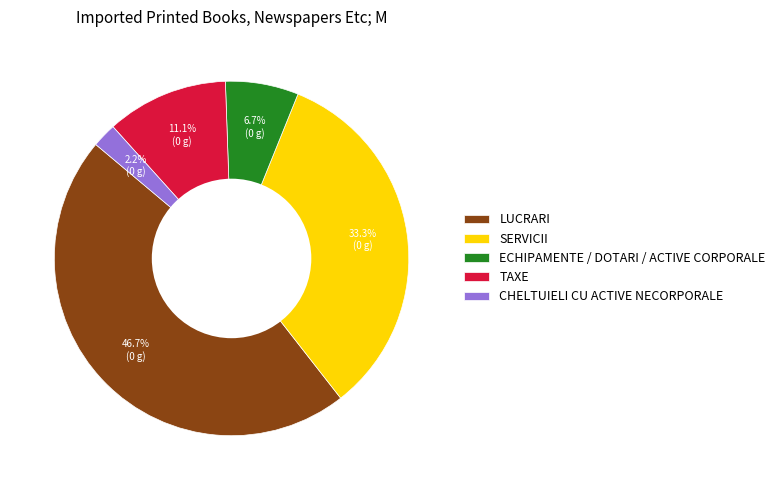

Does any single category account for the majority?

No